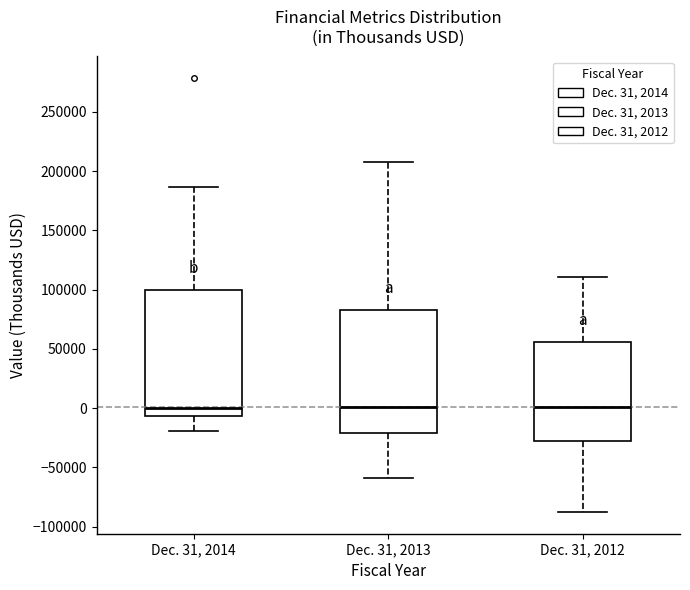

Where is the upper edge of the box for Dec. 31, 2014 on the y-axis? The values are not printed on the chart, so give them approximately, as read against the axis.

100000